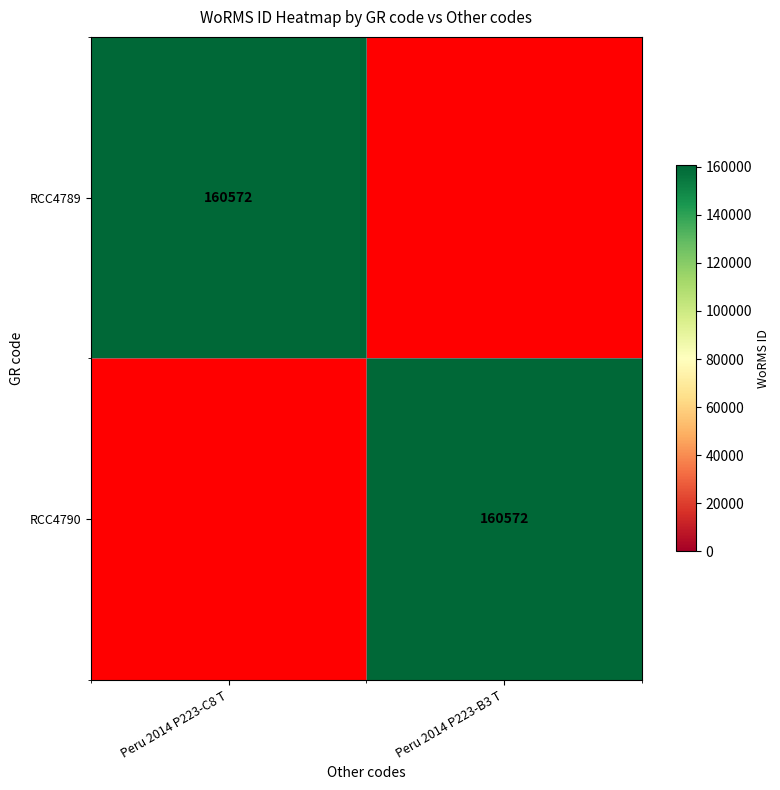

The value of RCC4789 at Peru 2014 P223-C8 T is 80621. True or false?

False